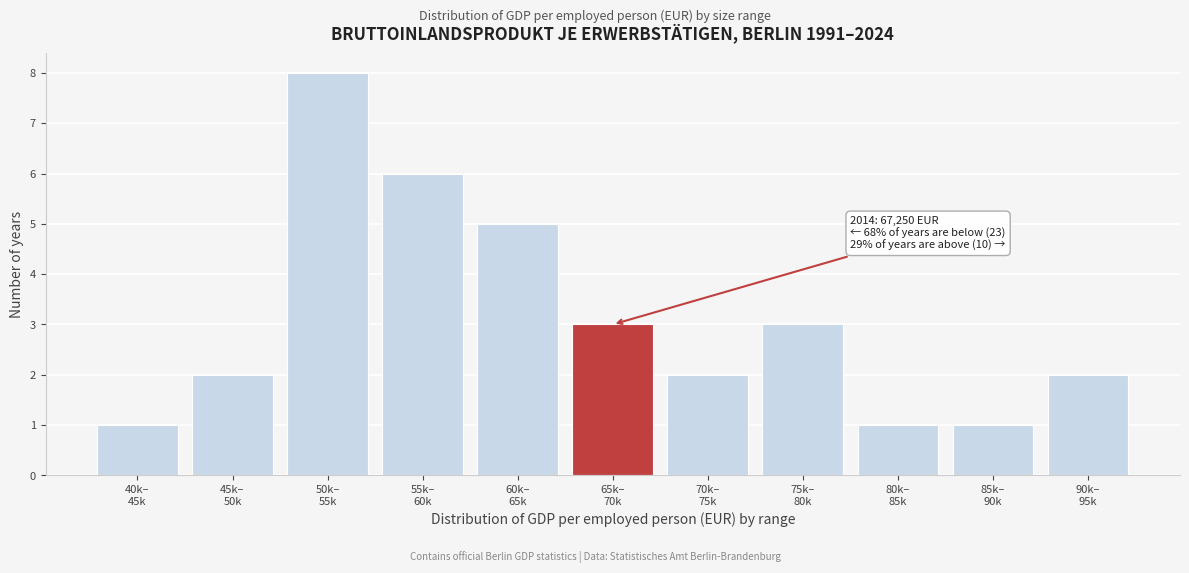

Reading right to left, list all the values displayed in this chart.

2	1	1	3	2	3	5	6	8	2	1